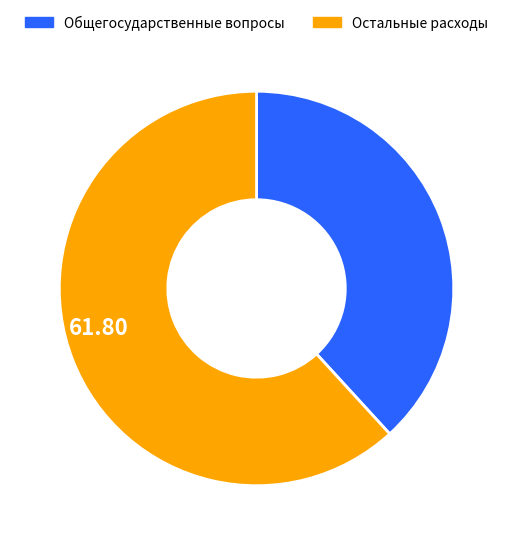

Is there a majority slice in this chart?

Yes